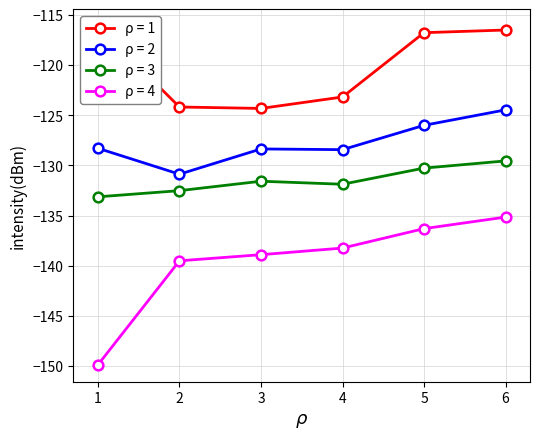

The ρ = 2 series shows -191.2 at 5. True or false?

False